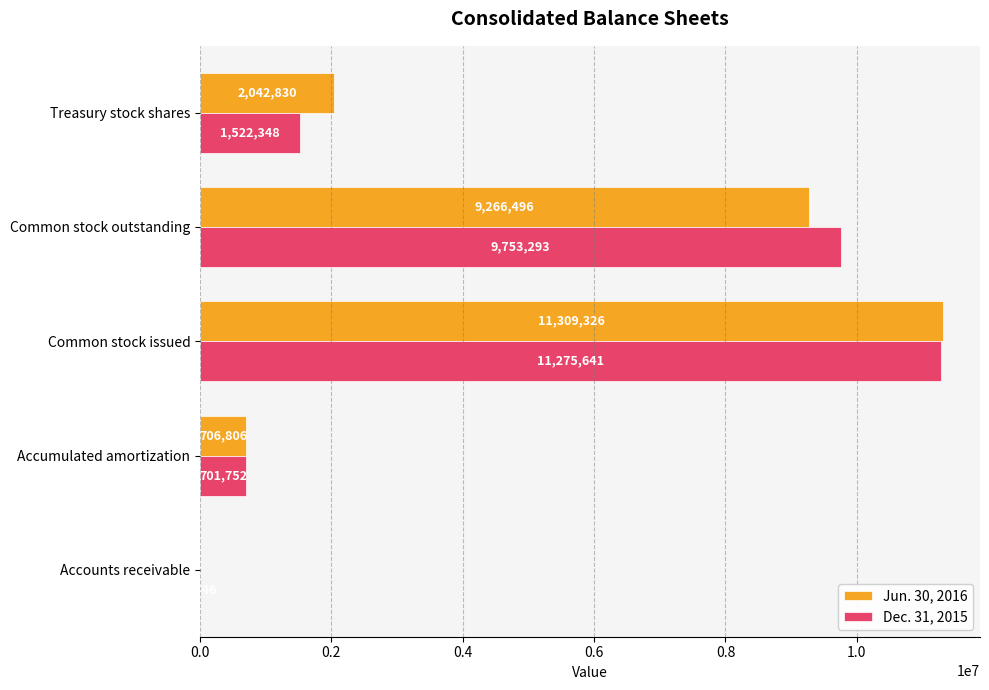

At which category is the sum across all series the highest?

Common stock issued